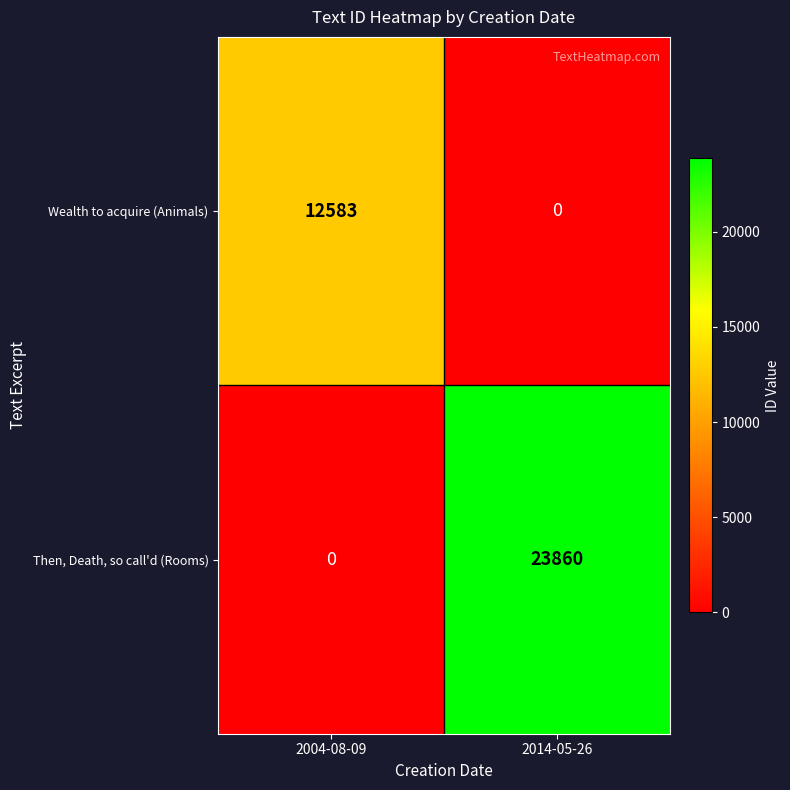

List the series in order of their overall mean, lowest first.

Wealth to acquire (Animals), Then, Death, so call'd (Rooms)